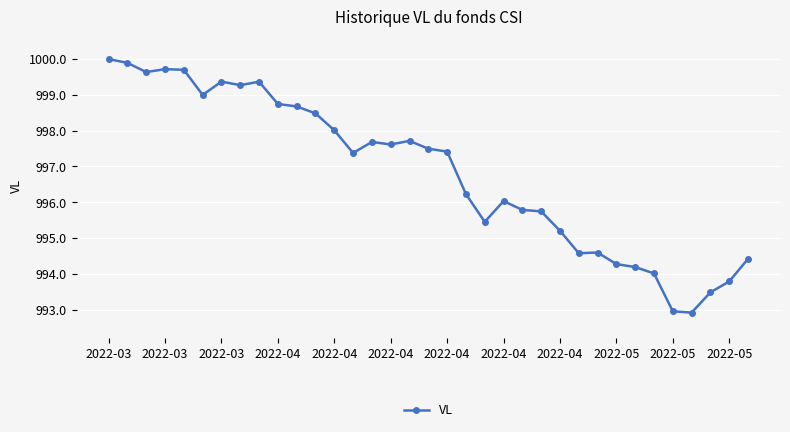

Does the chart have visible grid lines?

Yes